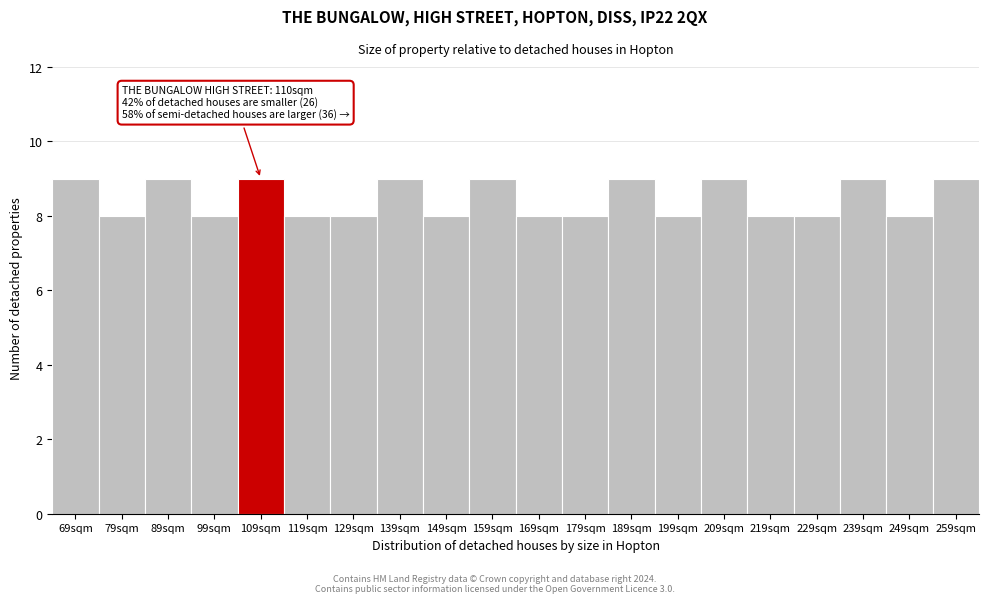

Reading right to left, transcribe all the data shown in this chart.

9	8	9	8	8	9	8	9	8	8	9	8	9	8	8	9	8	9	8	9